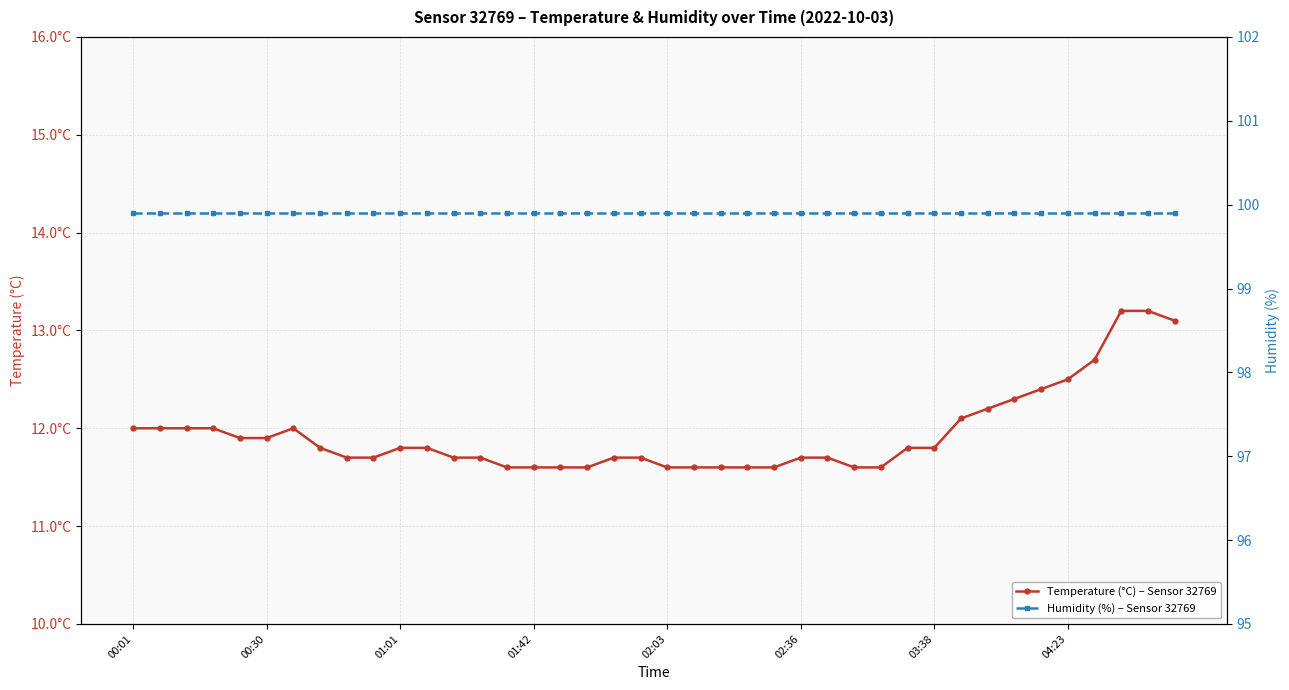

List the series in order of their overall mean, highest first.

Humidity (%) – Sensor 32769, Temperature (°C) – Sensor 32769